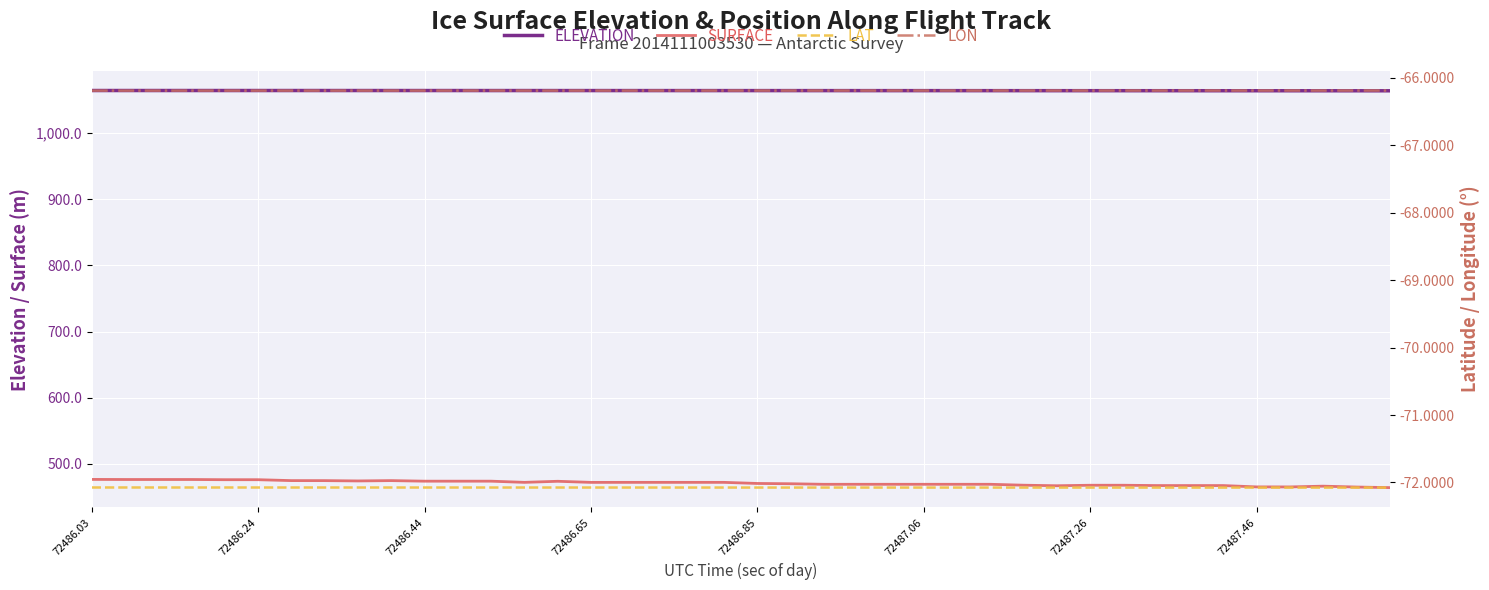

Rank the series at 14 from highest to lowest value.

ELEVATION, SURFACE, LON, LAT